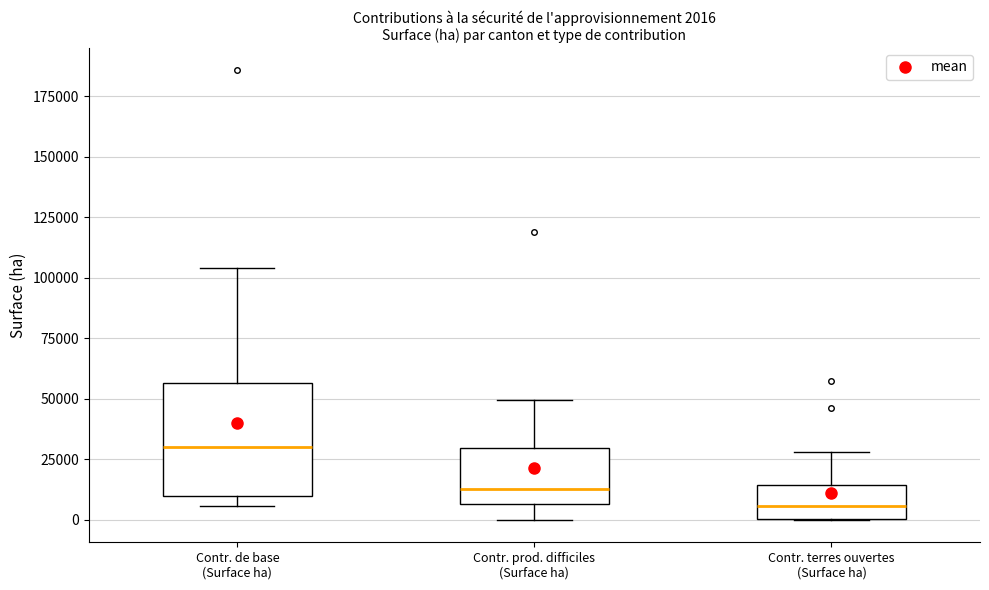

Which box has the lowest median line?

Contr. terres ouvertes (Surface ha)